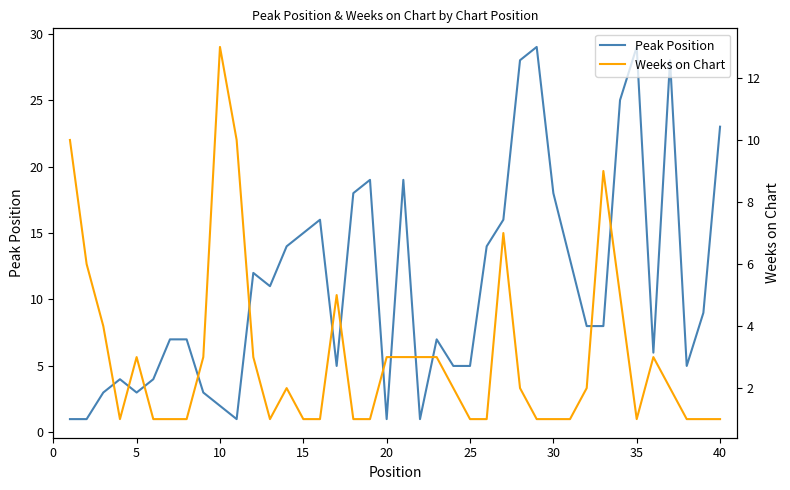

What is the average value of the Weeks on Chart series?

3